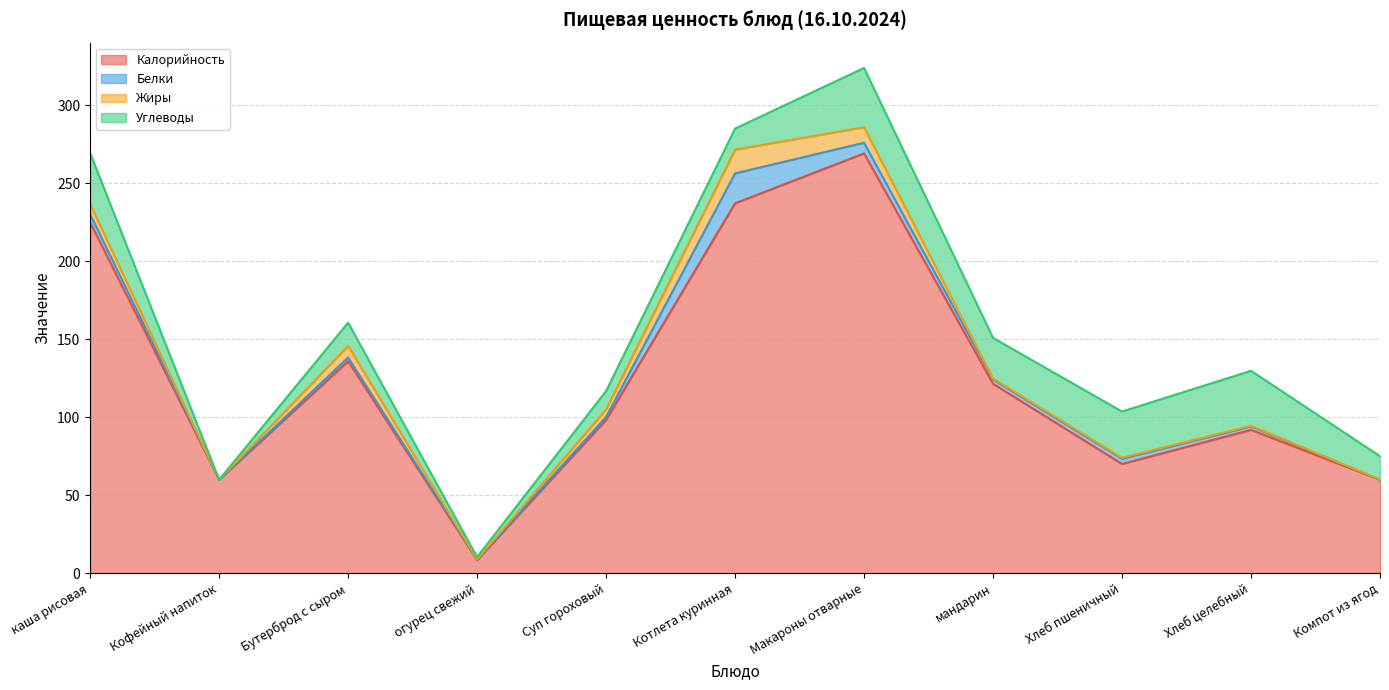

The Жиры series shows 0.1 at огурец свежий. True or false?

False